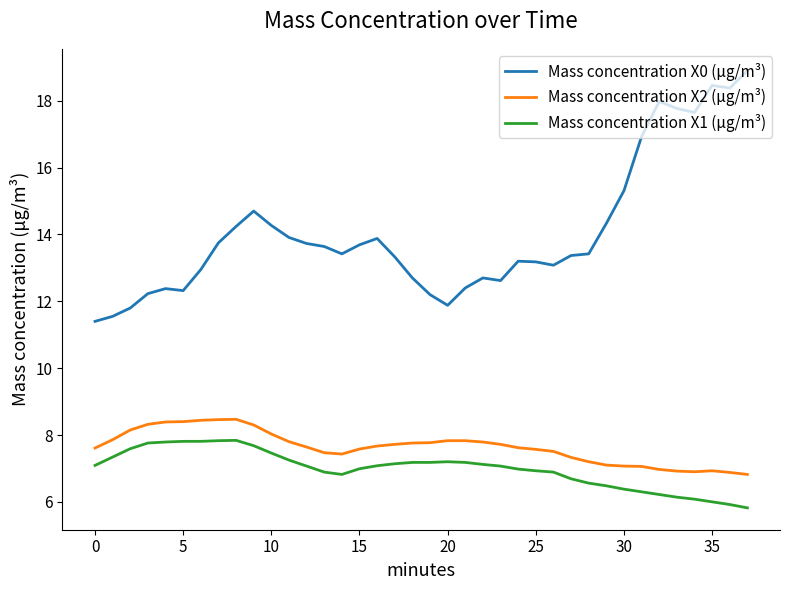

Does the chart display data point markers on the line(s)?

No